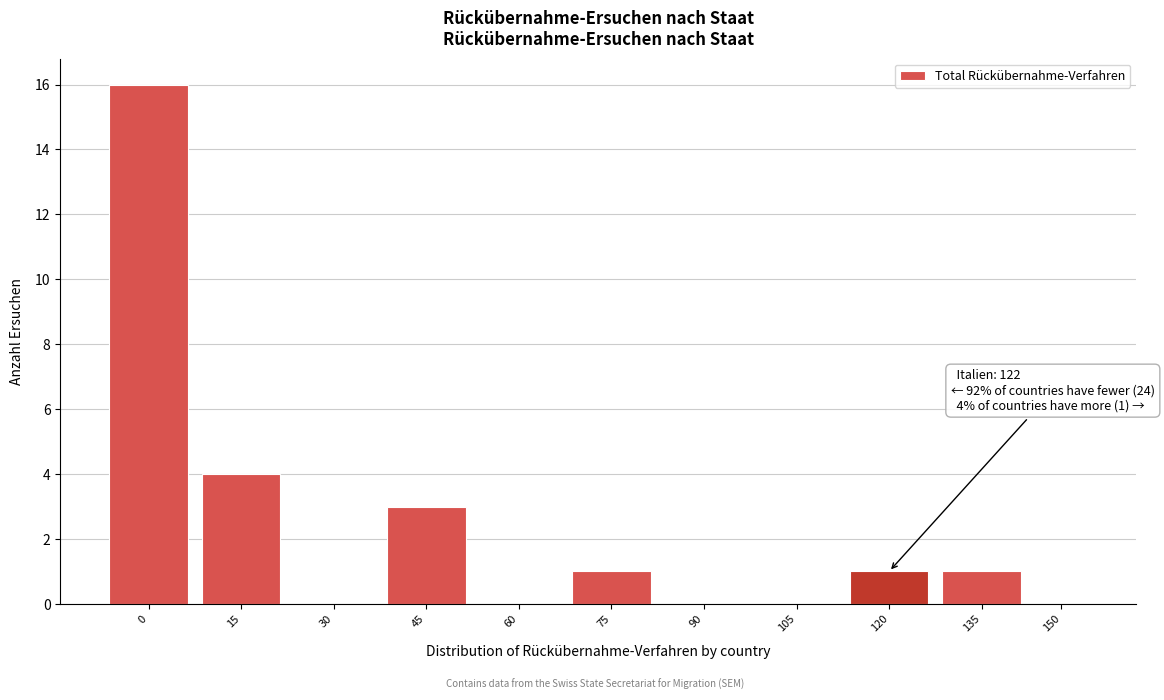

Reading right to left, transcribe all the data shown in this chart.

150=0	135=1	120=1	105=0	90=0	75=1	60=0	45=3	30=0	15=4	0=16